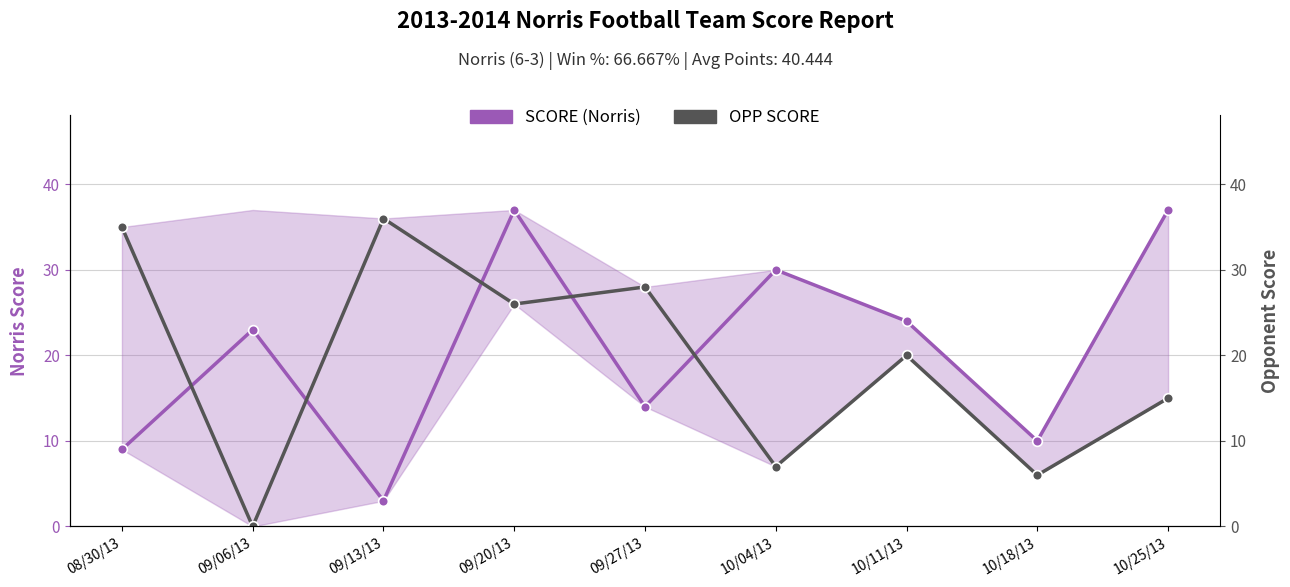

Reading left to right, transcribe all the data shown in this chart.

SCORE (Norris): 08/30/13=9	09/06/13=23	09/13/13=3	09/20/13=37	09/27/13=14	10/04/13=30	10/11/13=24	10/18/13=10	10/25/13=37
OPP SCORE: 08/30/13=35	09/06/13=0	09/13/13=36	09/20/13=26	09/27/13=28	10/04/13=7	10/11/13=20	10/18/13=6	10/25/13=15